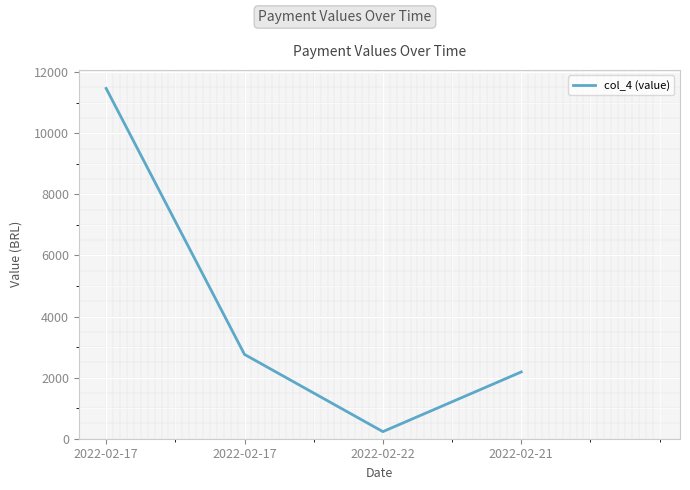

How many series are shown in this chart?

1